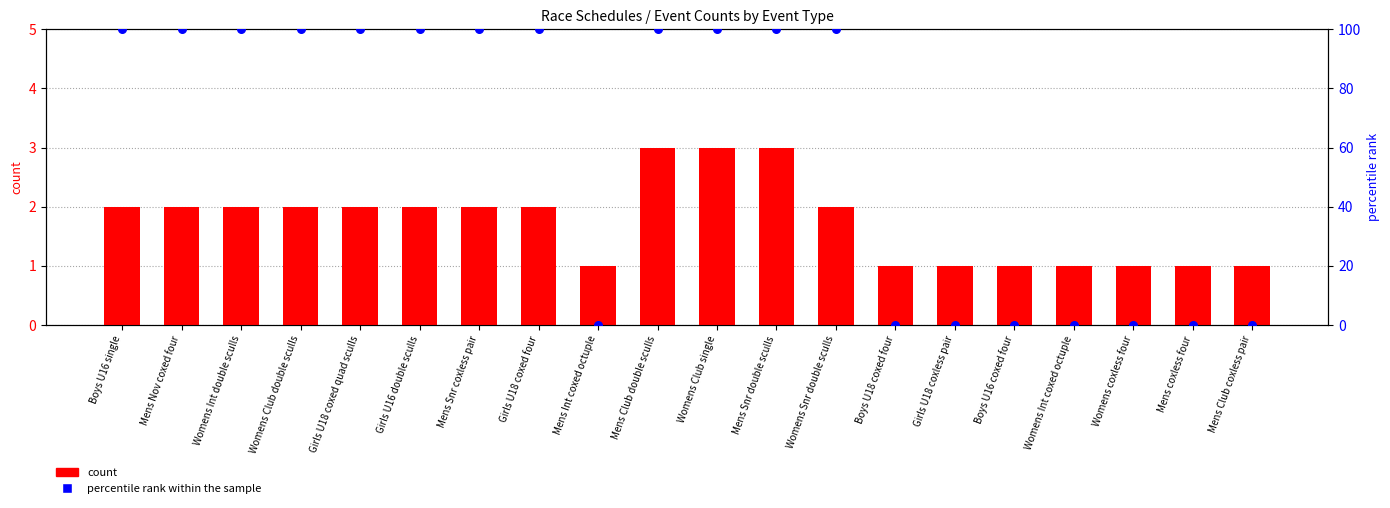

Which series reaches the minimum Y coordinate?

percentile rank within the sample